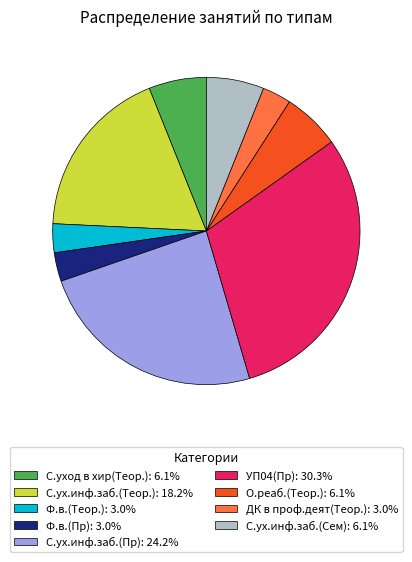

How many slices are in this pie chart?

9